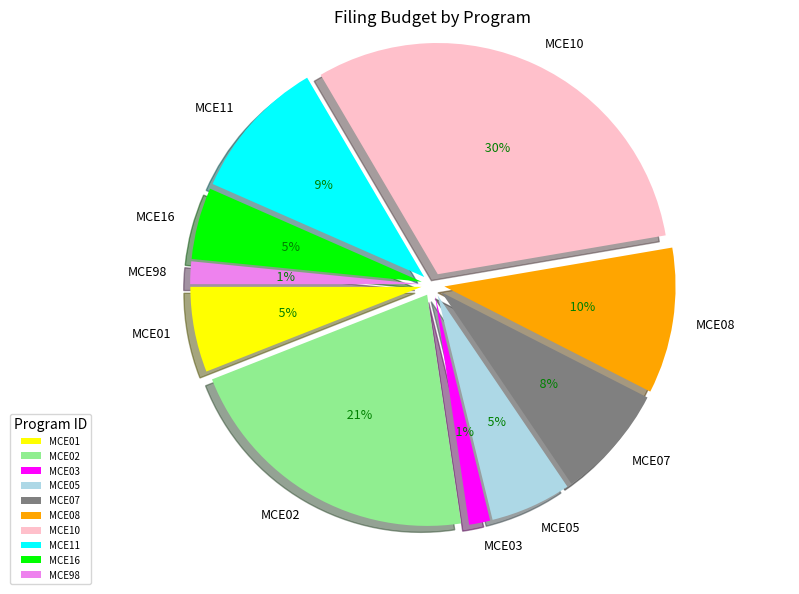

To the nearest percent, what is the difference between the largest and smallest slice percentages?

29%